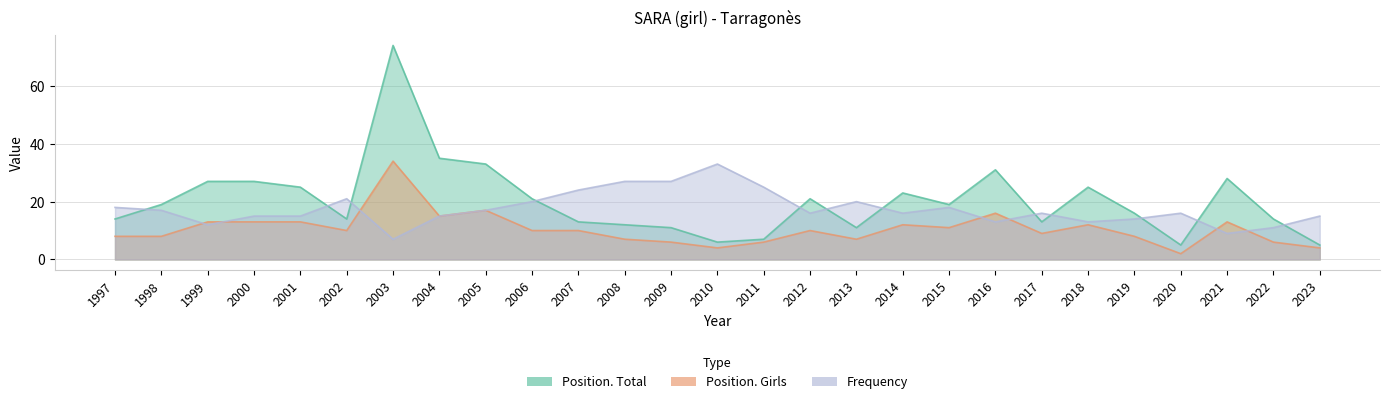

What is the difference between the highest and lowest values at 2022?

8